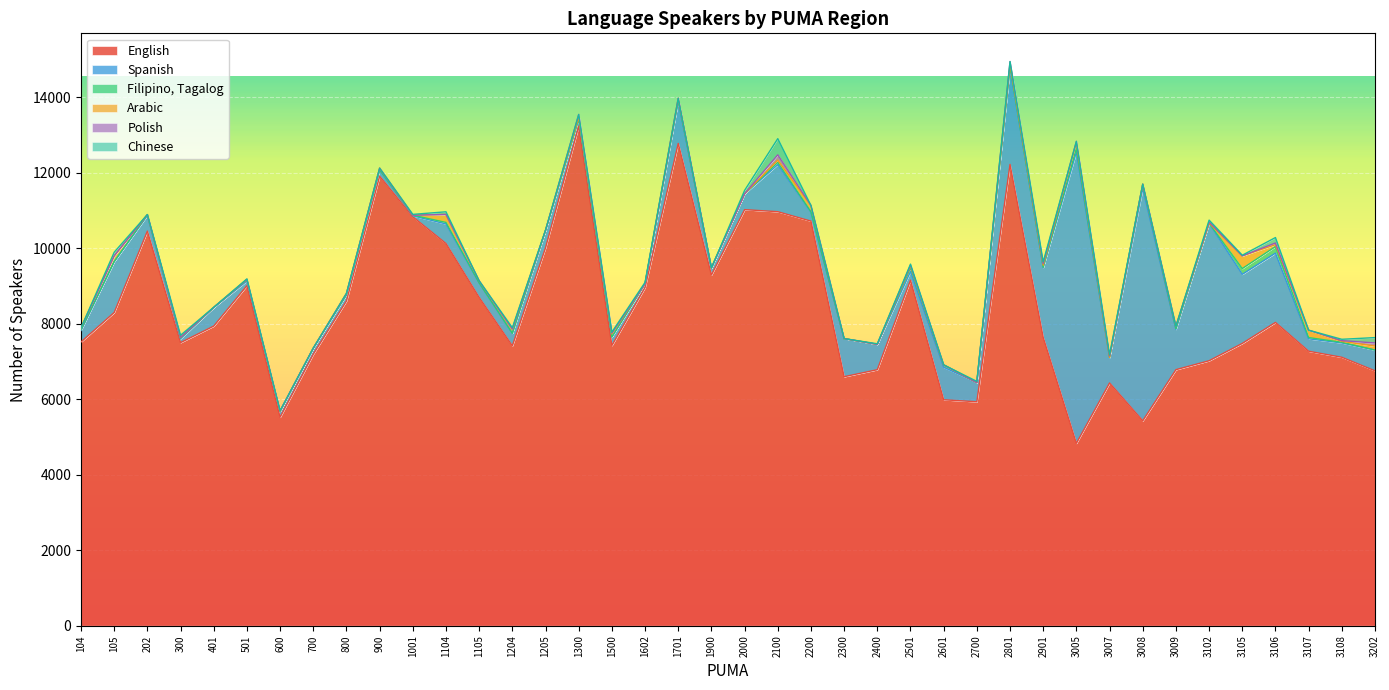

What is the value of the Chinese point at the 36th from the left?

18